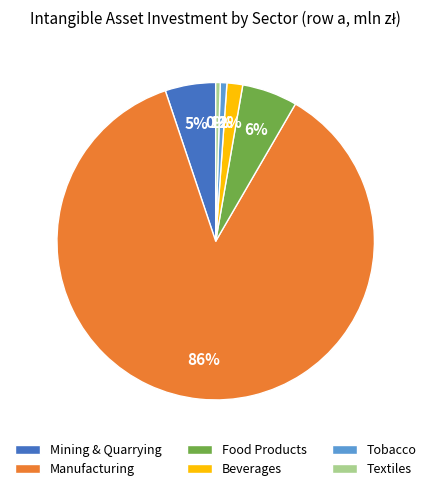

Is the sum of Manufacturing and Tobacco greater than half?

Yes